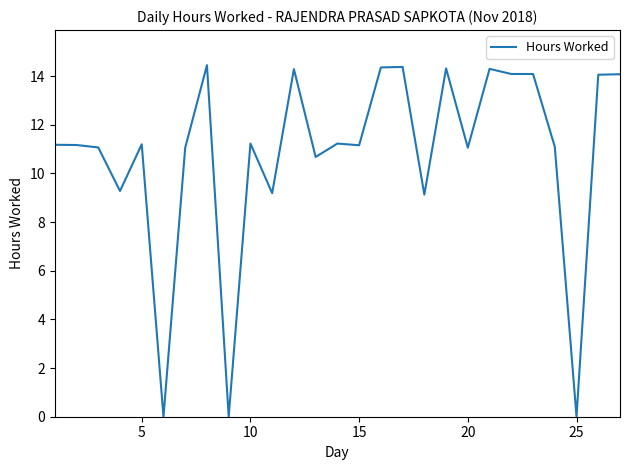

How many interior local valleys (lower than both neighbors) does the data have?

9